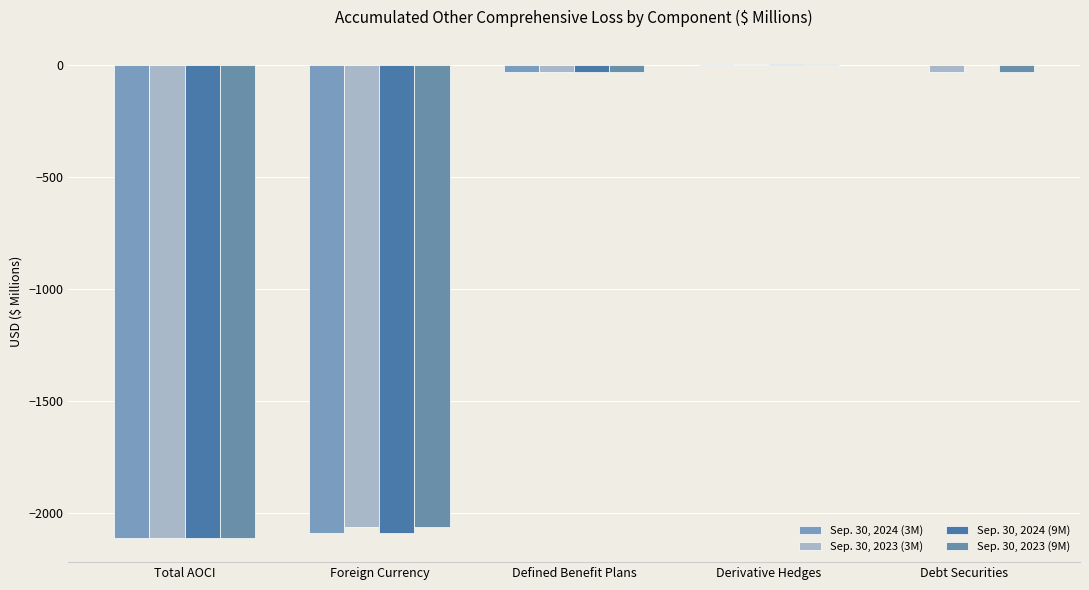

At which label does Sep. 30, 2024 (3M) first exceed -31?

Derivative Hedges